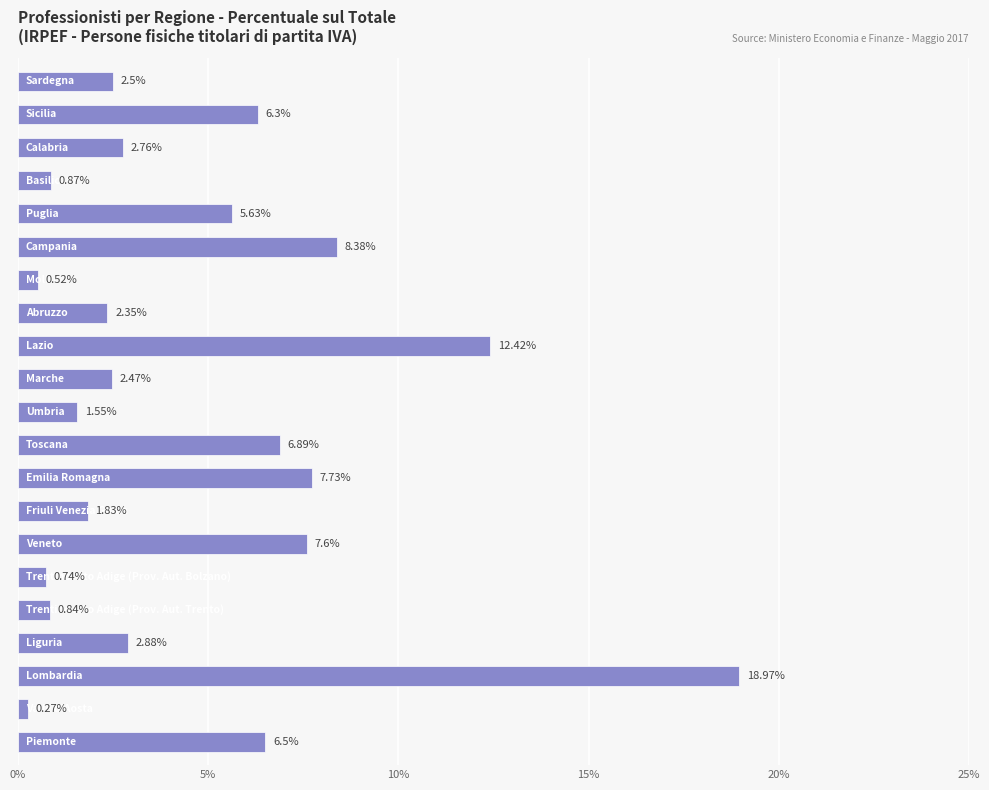

What is the difference between the maximum and minimum values?

18.7